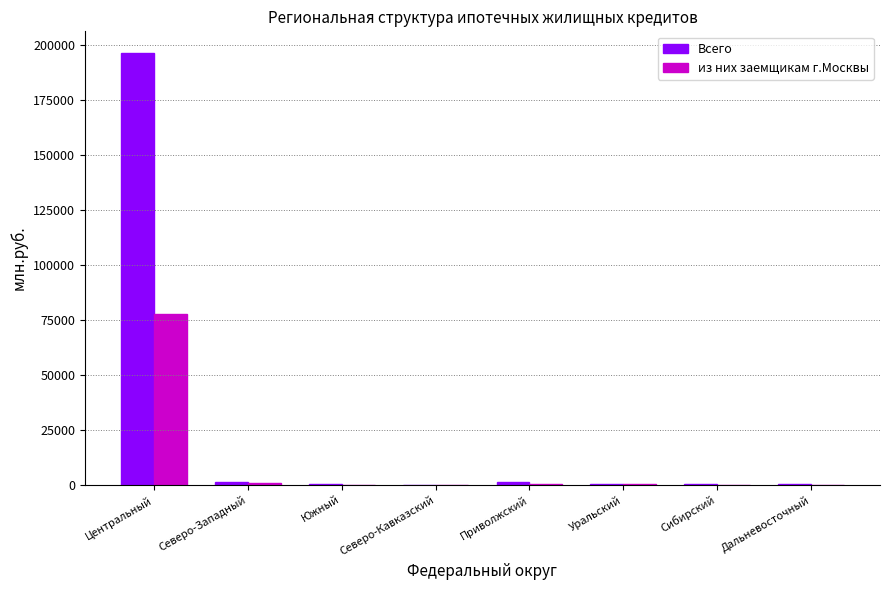

What is the sum of all Всего values?

200035